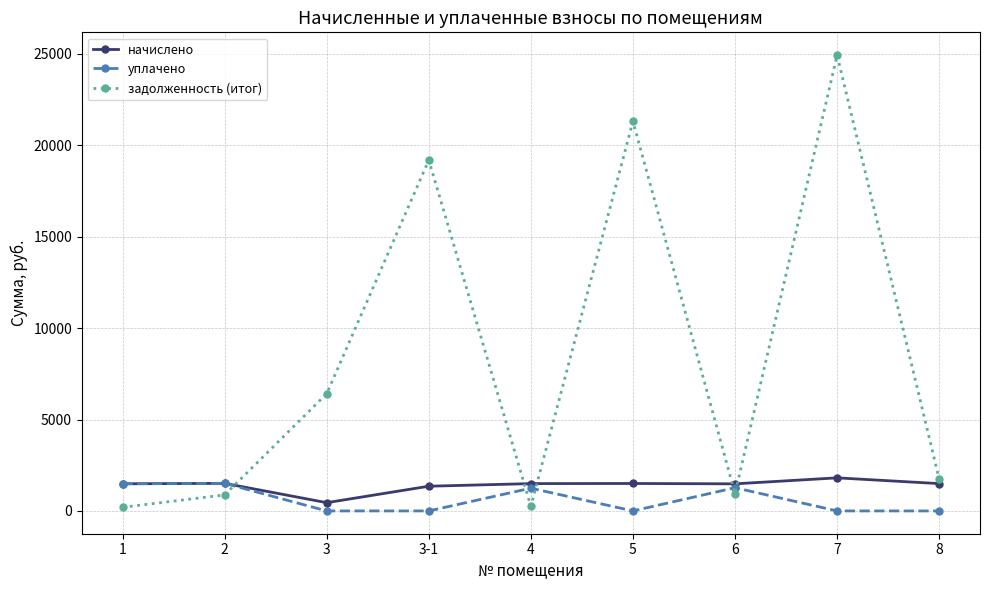

Rank the series at 7 from lowest to highest value.

уплачено, начислено, задолженность (итог)